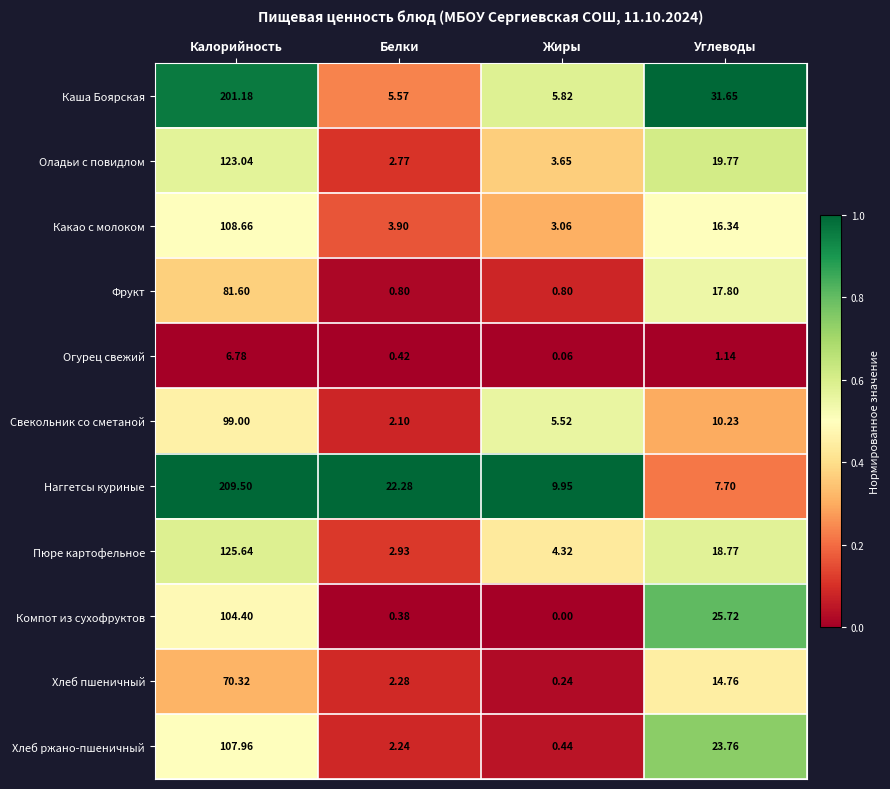

Rank the series by their maximum value, from highest to lowest.

Наггетсы куриные, Каша Боярская, Пюре картофельное, Оладьи с повидлом, Какао с молоком, Хлеб ржано-пшеничный, Компот из сухофруктов, Свекольник со сметаной, Фрукт, Хлеб пшеничный, Огурец свежий